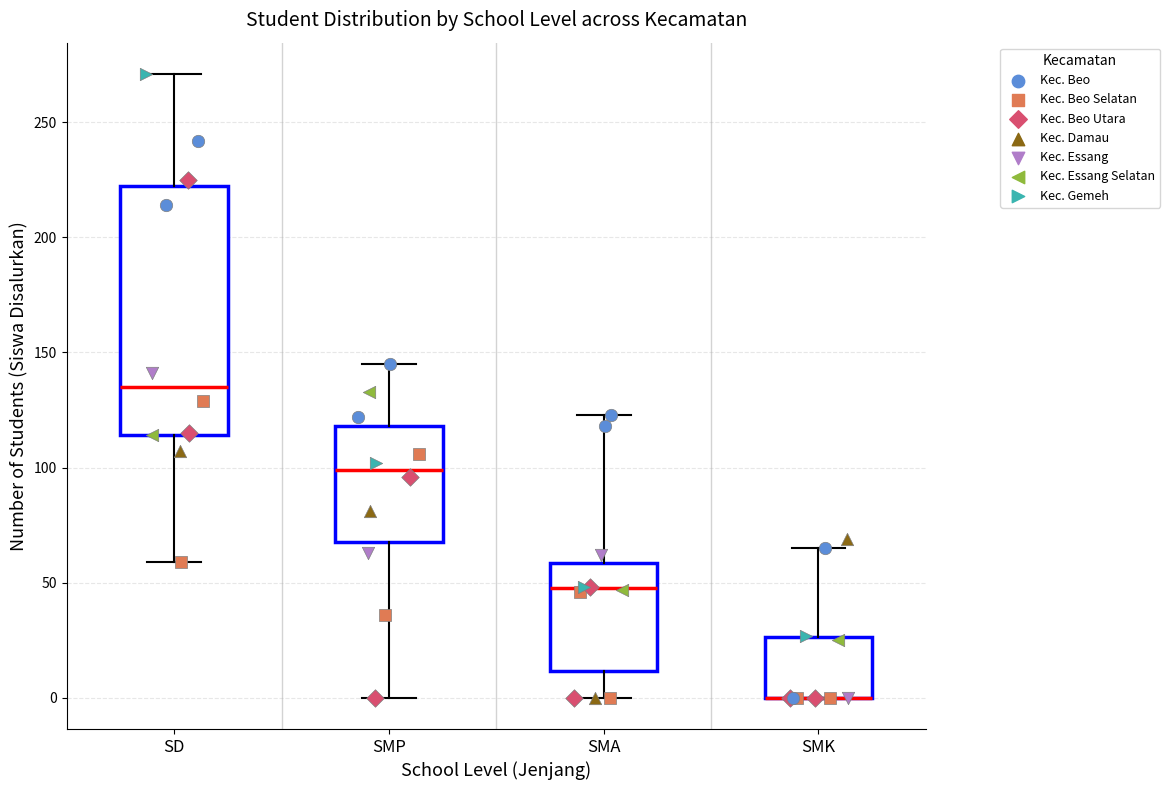

Where is the lower edge of the box for SMA on the y-axis? The values are not printed on the chart, so give them approximately, as read against the axis.

10